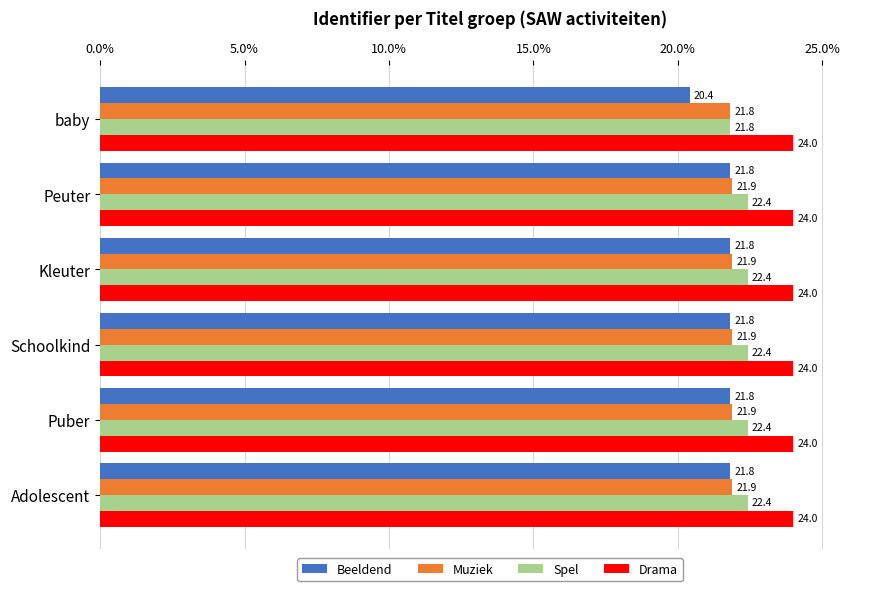

What is the maximum value shown in the chart?

24.0